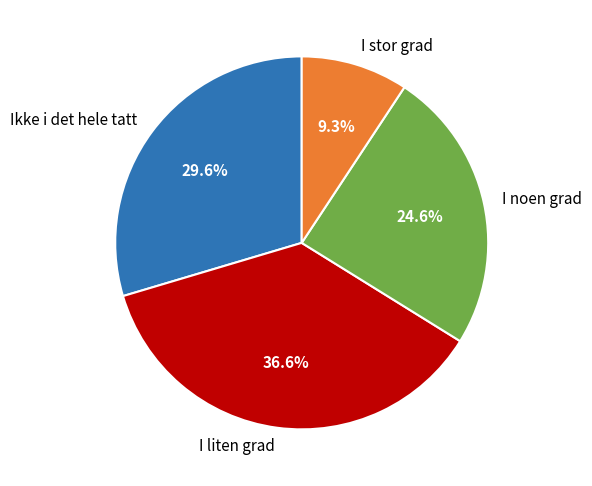

How many segments does this pie chart have?

4